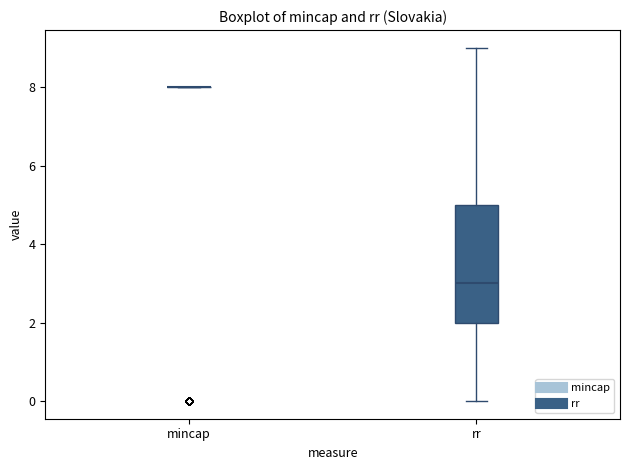

Reading left to right, transcribe this box plot: for each box, give where its median line is, the range the box spans, and where its two whiskers end, as read against the y-axis. The values are not printed on the chart, so give them approximately, as read against the axis.

mincap: box collapsed to a line at 8, whiskers 8 to 8
rr: median 3, box 2 to 5, whiskers 0 to 9